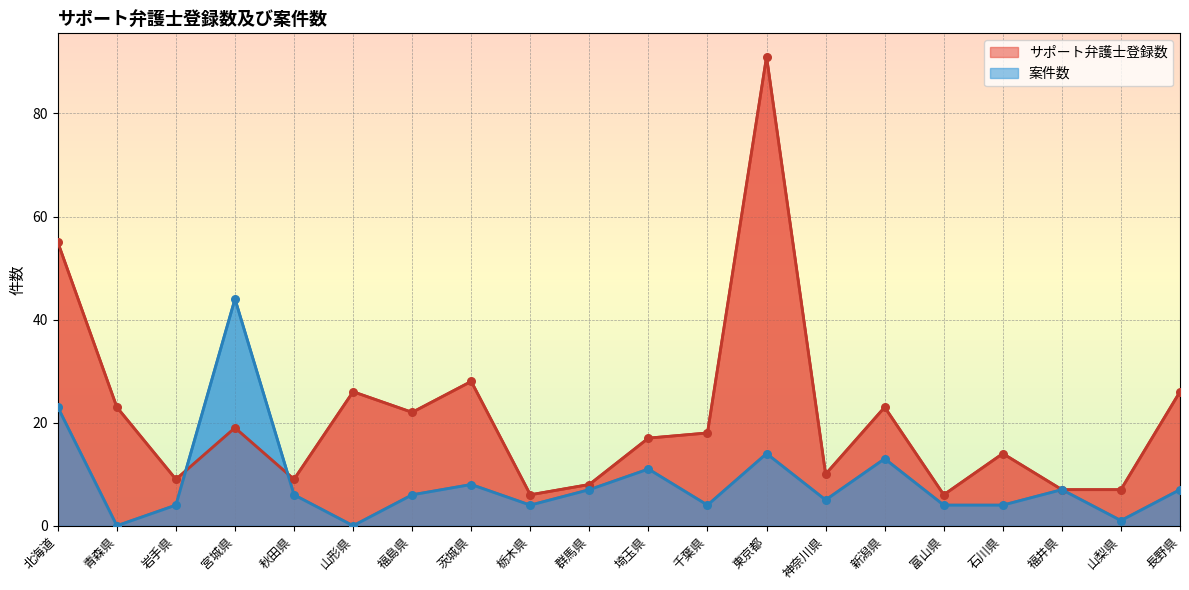

Which series has the largest total across all categories?

サポート弁護士登録数